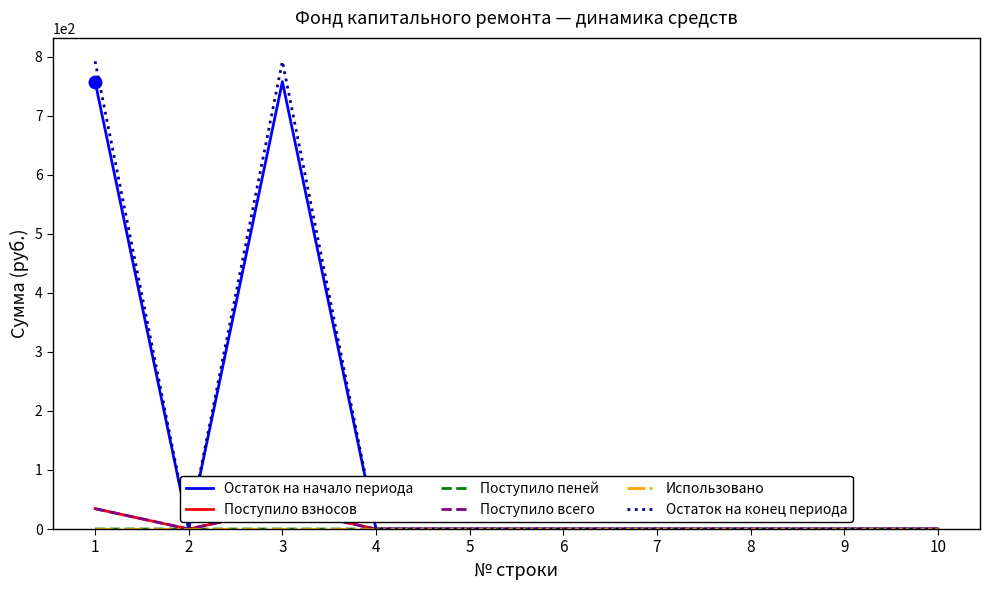

Reading left to right, what are all the values shown in this chart?

Остаток на начало периода: 1=757.7	2=0.0	3=757.7	4=0.0	5=0.0	6=0.0	7=0.0	8=0.0	9=0.0	10=0.0
Поступило взносов: 1=34.5	2=0.0	3=34.5	4=0.0	5=0.0	6=0.0	7=0.0	8=0.0	9=0.0	10=0.0
Поступило пеней: 1=0.1	2=0.0	3=0.1	4=0.0	5=0.0	6=0.0	7=0.0	8=0.0	9=0.0	10=0.0
Поступило всего: 1=34.5	2=0.0	3=34.5	4=0.0	5=0.0	6=0.0	7=0.0	8=0.0	9=0.0	10=0.0
Использовано: 1=0.0	2=0.0	3=0.0	4=0.0	5=0.0	6=0.0	7=0.0	8=0.0	9=0.0	10=0.0
Остаток на конец периода: 1=792.2	2=0.0	3=792.2	4=0.0	5=0.0	6=0.0	7=0.0	8=0.0	9=0.0	10=0.0